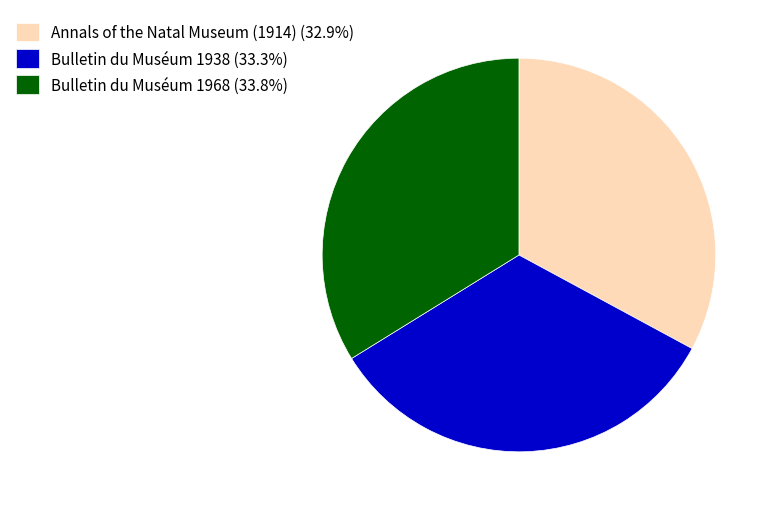

Is Bulletin du Muséum 1938 (33.3%) the majority of the pie?

No